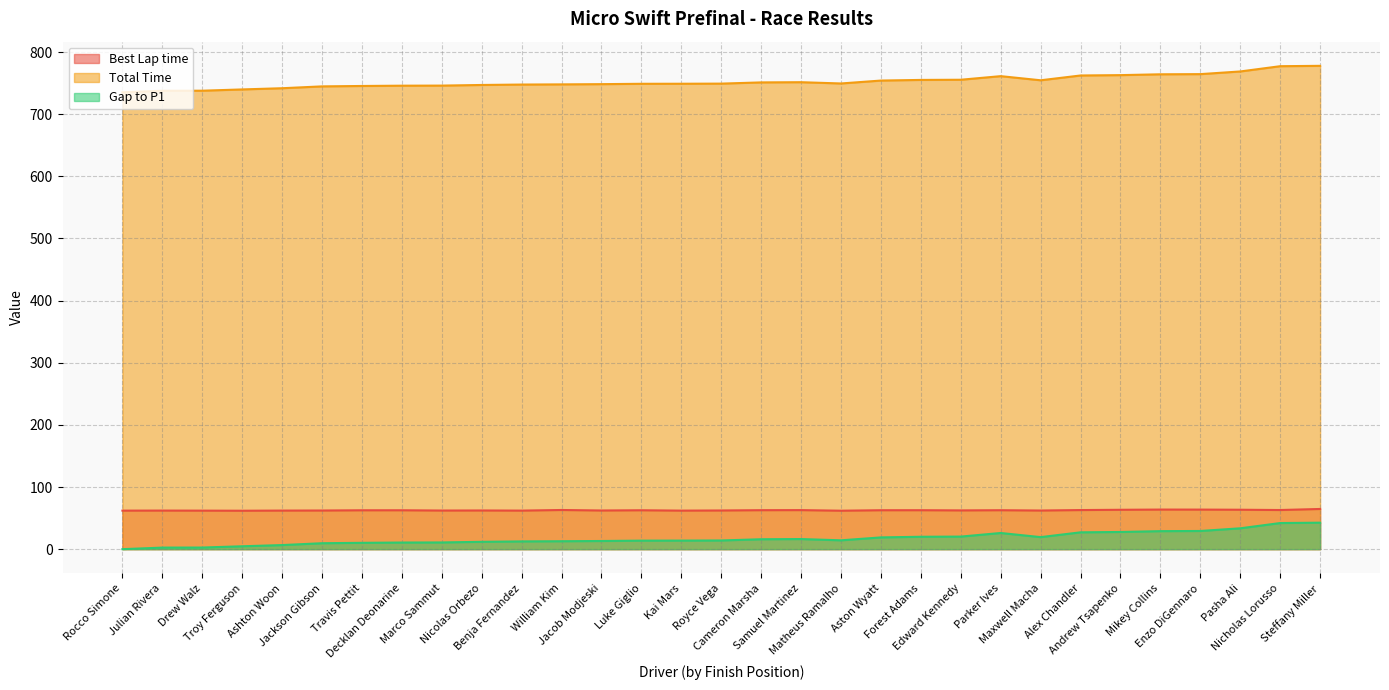

What is the lowest value of the Best Lap time series?

61.9